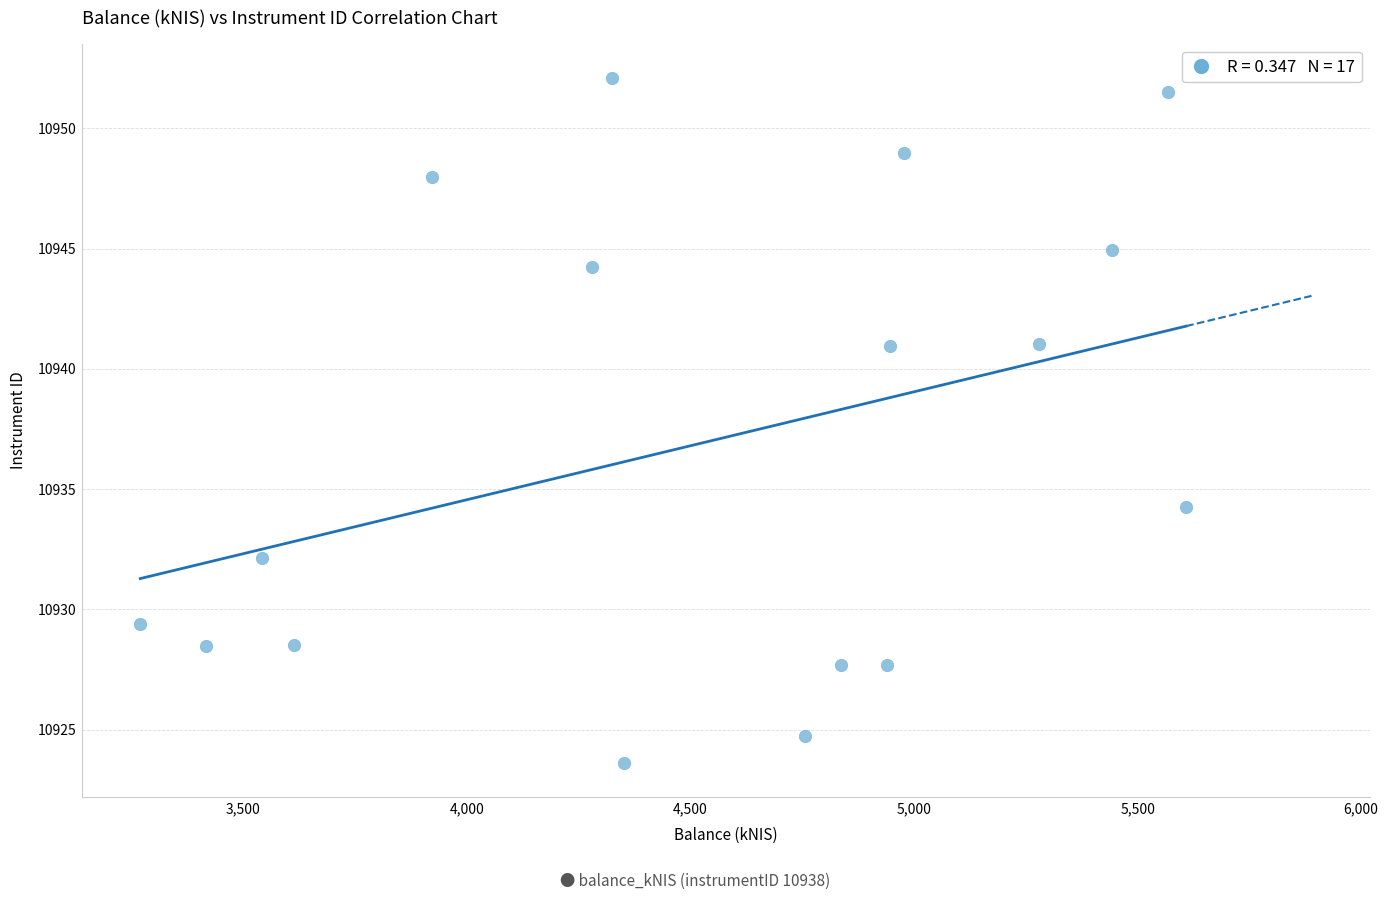

What Y value in the scatter plot is closest to 10937?

10934.2